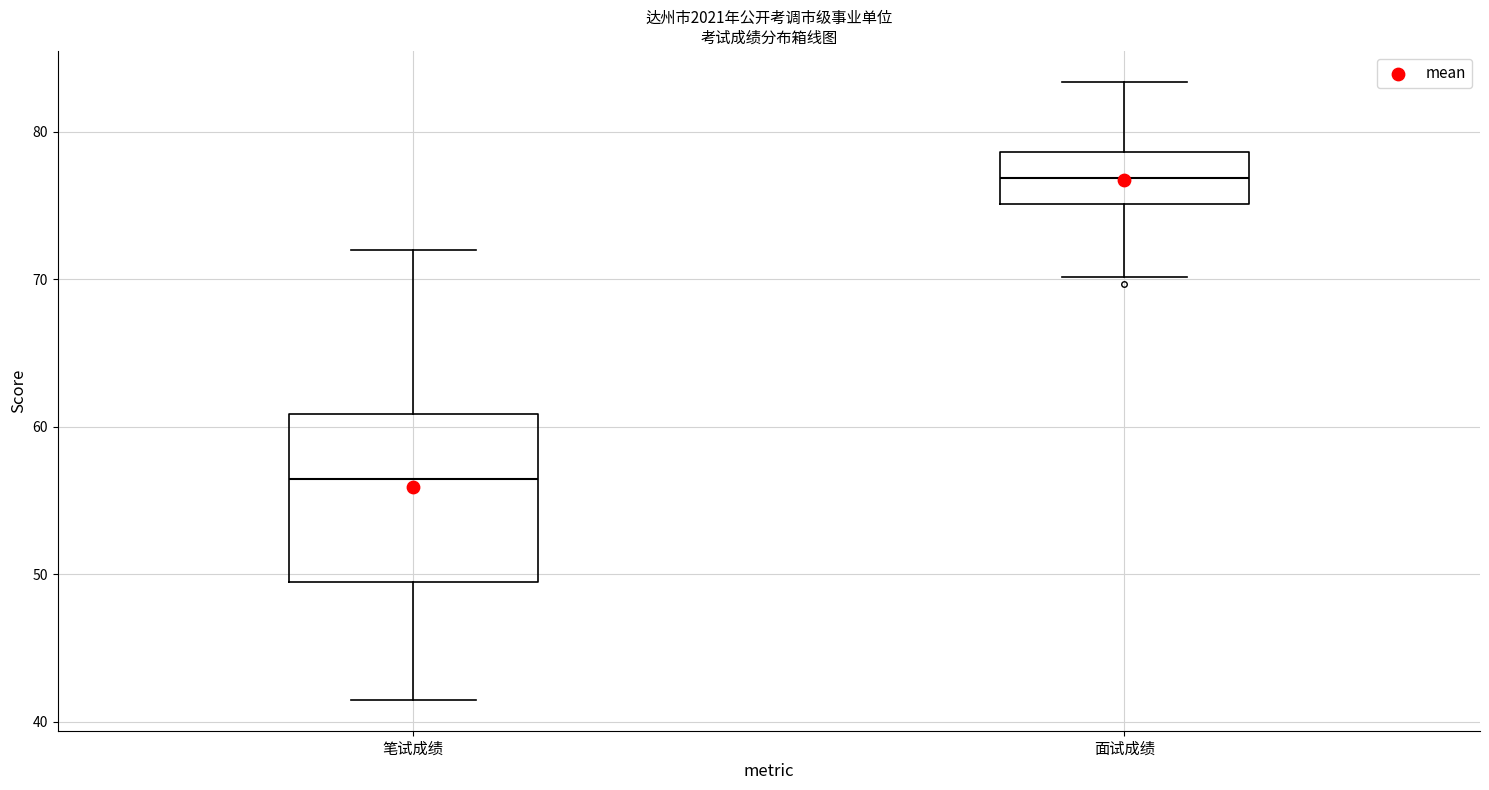

Reading left to right, read every box against the y-axis: the position of its median line, the range the box covers, and the ends of its whiskers. The values are not printed on the chart, so give them approximately, as read against the axis.

笔试成绩: median 57, box 50 to 61, whiskers 42 to 72
面试成绩: median 77, box 75 to 79, whiskers 70 to 83